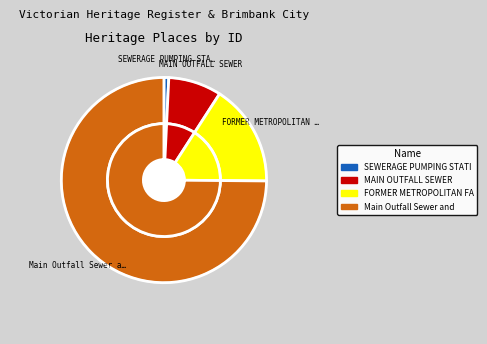

Count the number of slices in the pie.

4